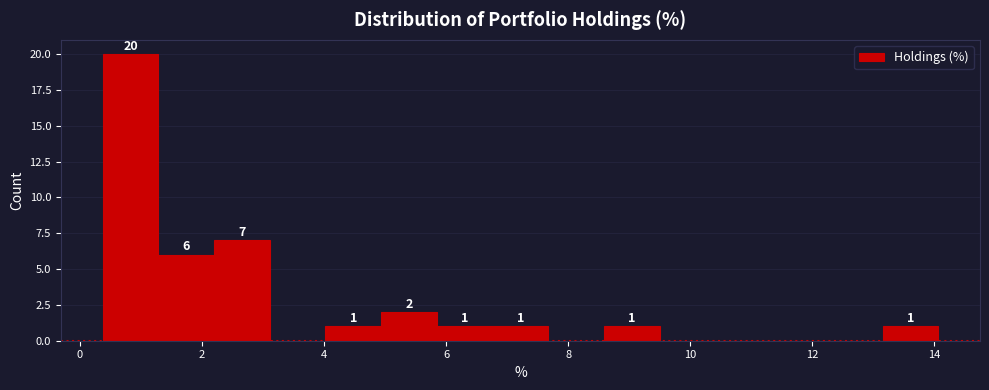

Which range on the x-axis has the tallest bar?

0.4 to 1.2